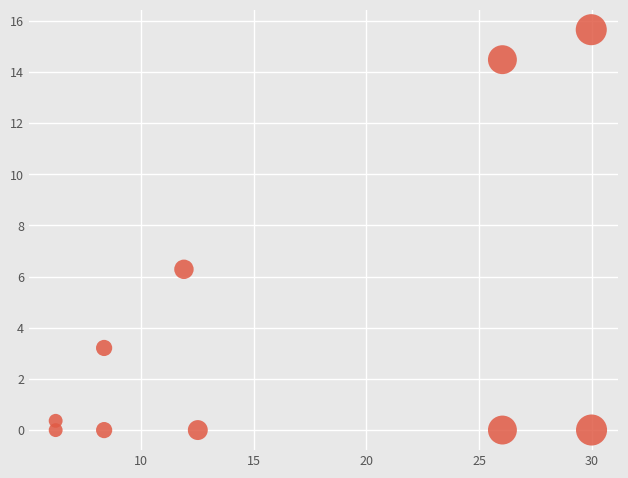

What Y value in the scatter plot is closest to 7?

6.3